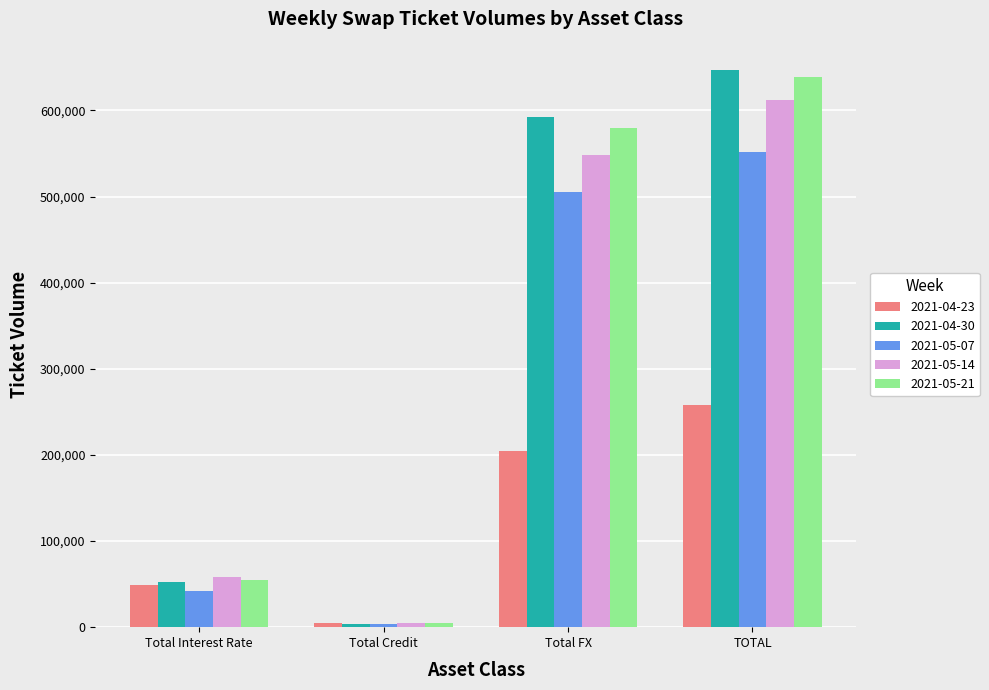

Reading left to right, what are all the values shown in this chart?

2021-04-23: 49049	4530	204835	258413
2021-04-30: 52029	3205	592297	647532
2021-05-07: 42073	3536	505597	551205
2021-05-14: 58238	5058	548688	611984
2021-05-21: 54574	4863	579496	638933